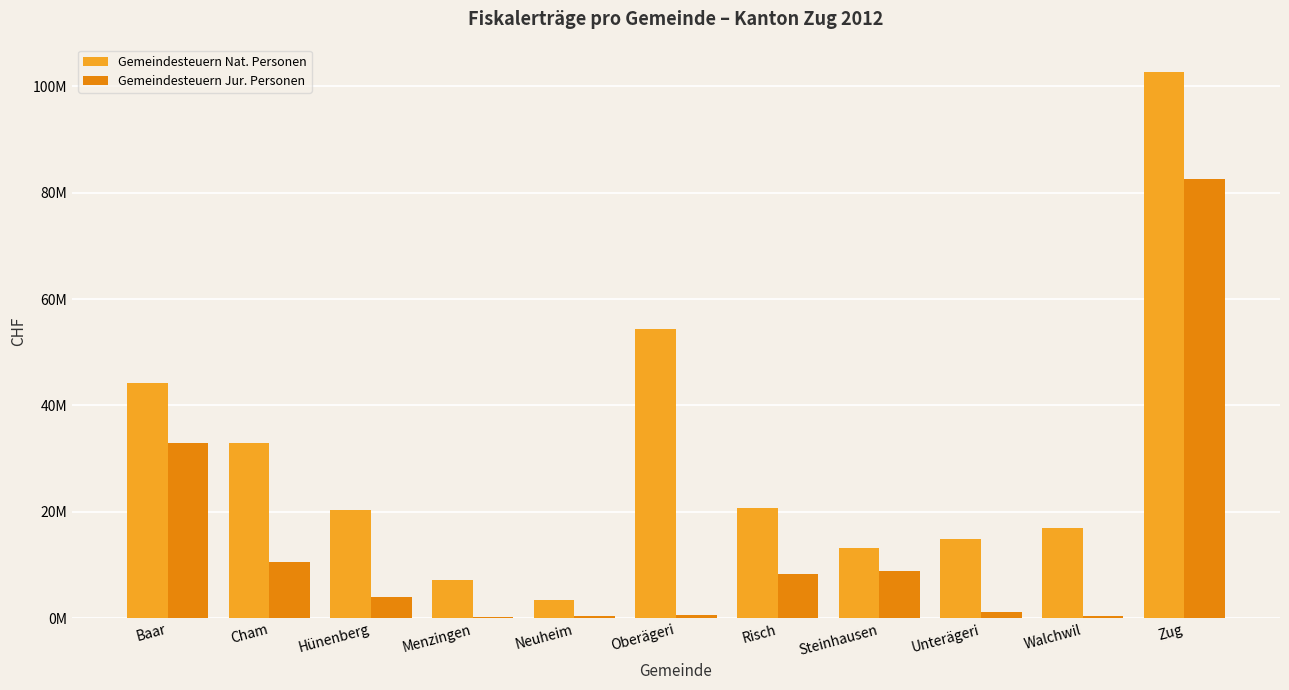

What are all the series names shown in the legend?

Gemeindesteuern Nat. Personen, Gemeindesteuern Jur. Personen